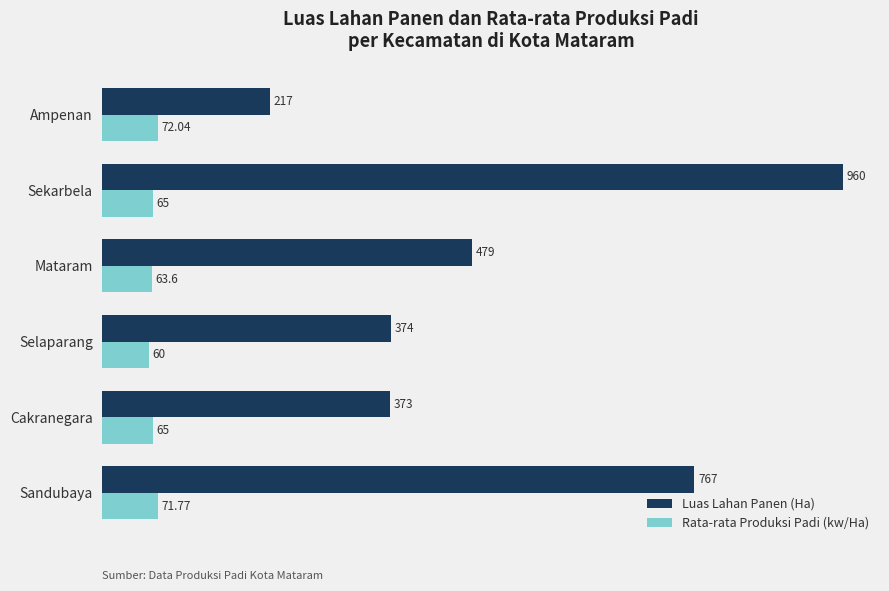

Which label corresponds to the largest value in the chart?

Sekarbela